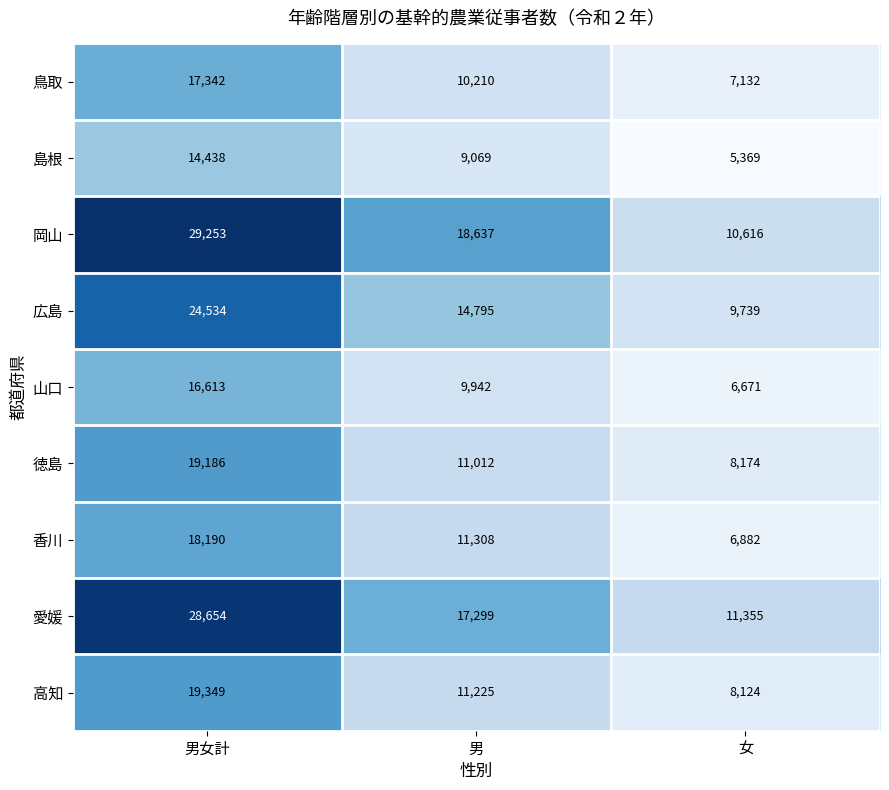

Count the 山口 values in the range 6671 to 16613.

3